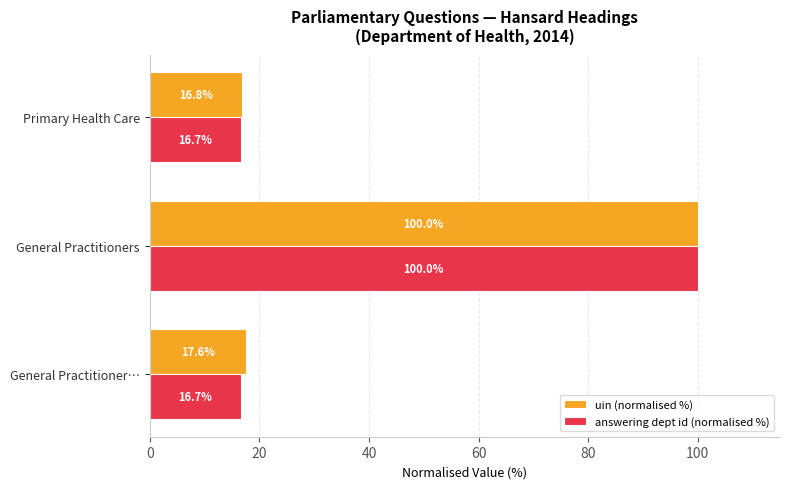

Which series has the widest spread of values?

answering dept id (normalised %)